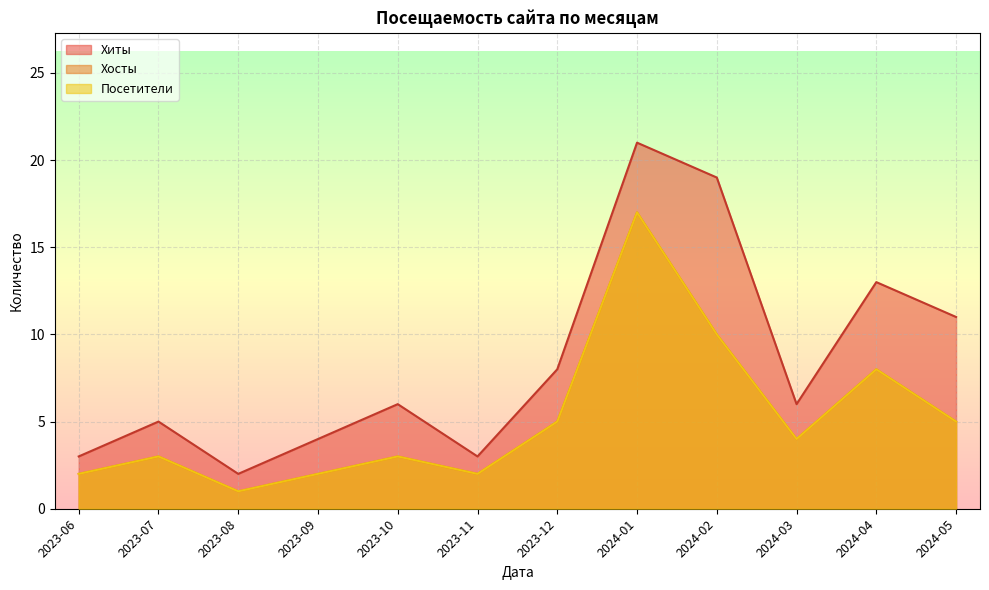

Reading left to right, transcribe all the data shown in this chart.

Хиты: 2023-06=3	2023-07=5	2023-08=2	2023-09=4	2023-10=6	2023-11=3	2023-12=8	2024-01=21	2024-02=19	2024-03=6	2024-04=13	2024-05=11
Хосты: 2023-06=2	2023-07=3	2023-08=1	2023-09=2	2023-10=3	2023-11=2	2023-12=5	2024-01=17	2024-02=10	2024-03=4	2024-04=8	2024-05=5
Посетители: 2023-06=2	2023-07=3	2023-08=1	2023-09=2	2023-10=3	2023-11=2	2023-12=5	2024-01=17	2024-02=10	2024-03=4	2024-04=8	2024-05=5